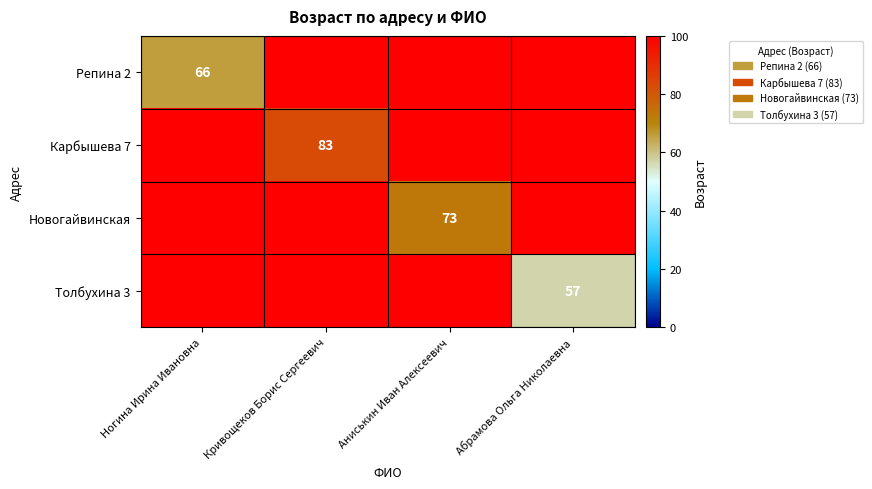

What is the difference between the highest and lowest values at Ногина Ирина Ивановна?

66